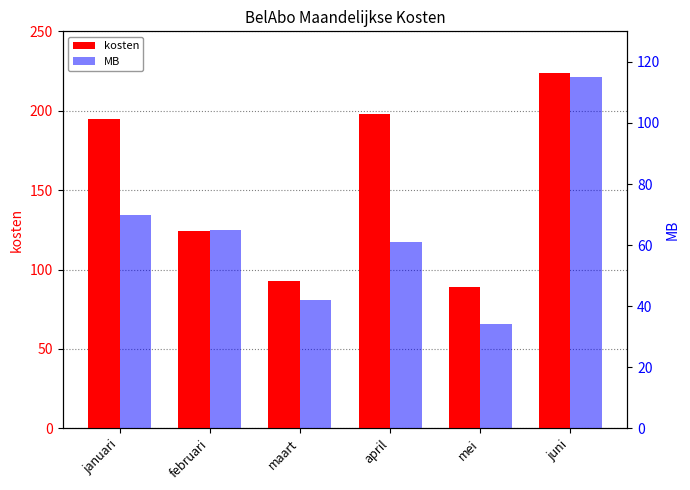

What are all the series names shown in the legend?

kosten, MB